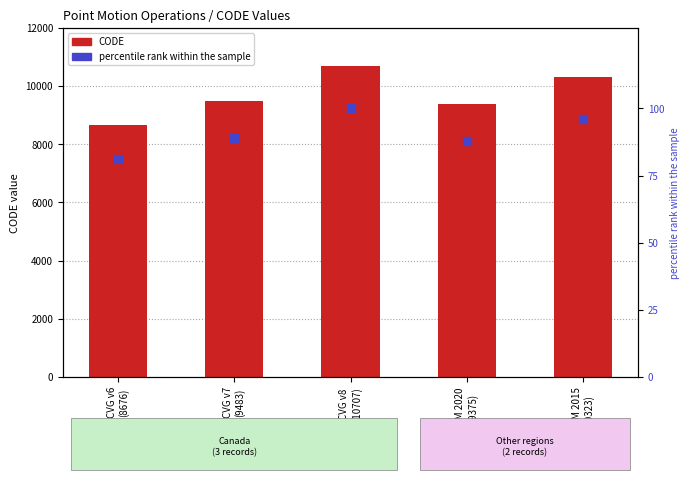

What are all the series names shown in the legend?

CODE, percentile rank within the sample